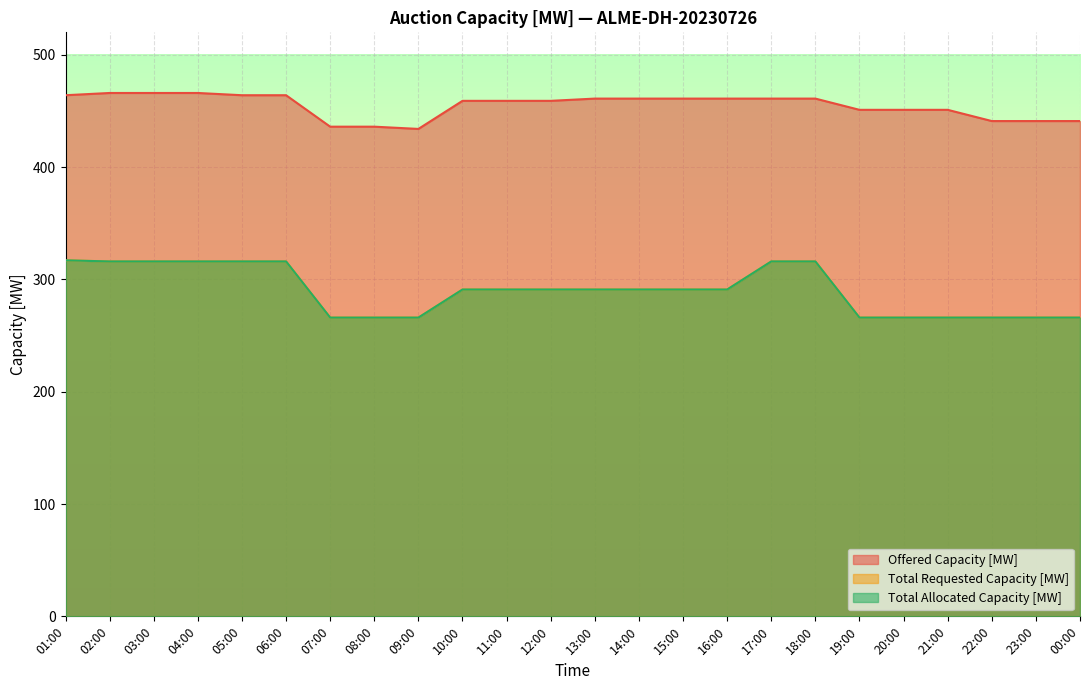

At which label does Offered Capacity [MW] reach its peak?

02:00